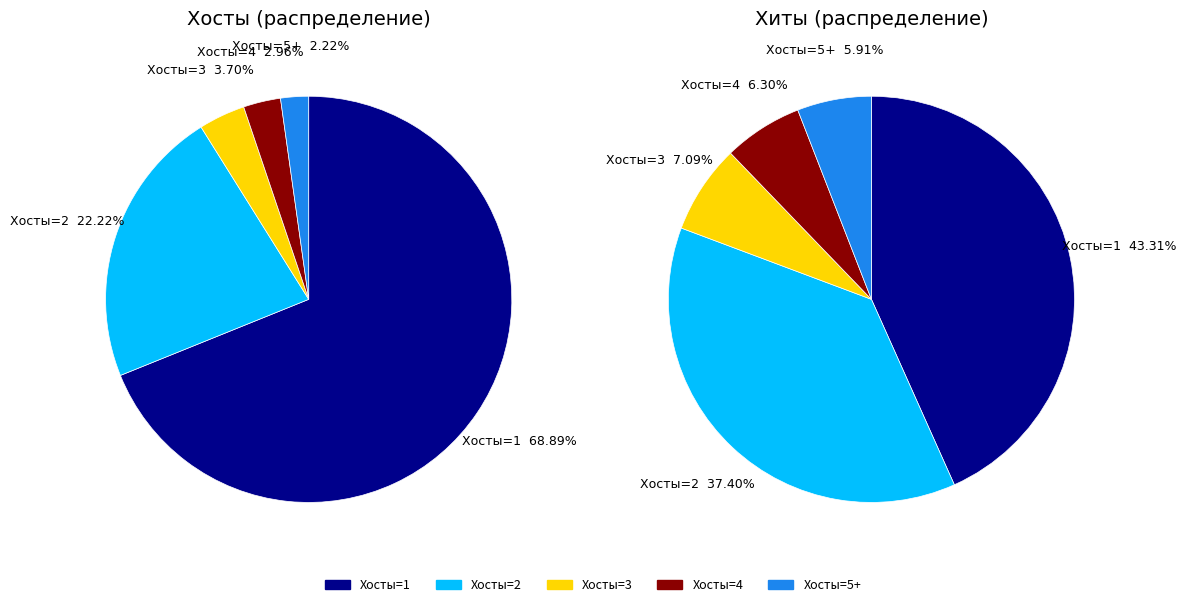

How many slices are in this pie chart?

5